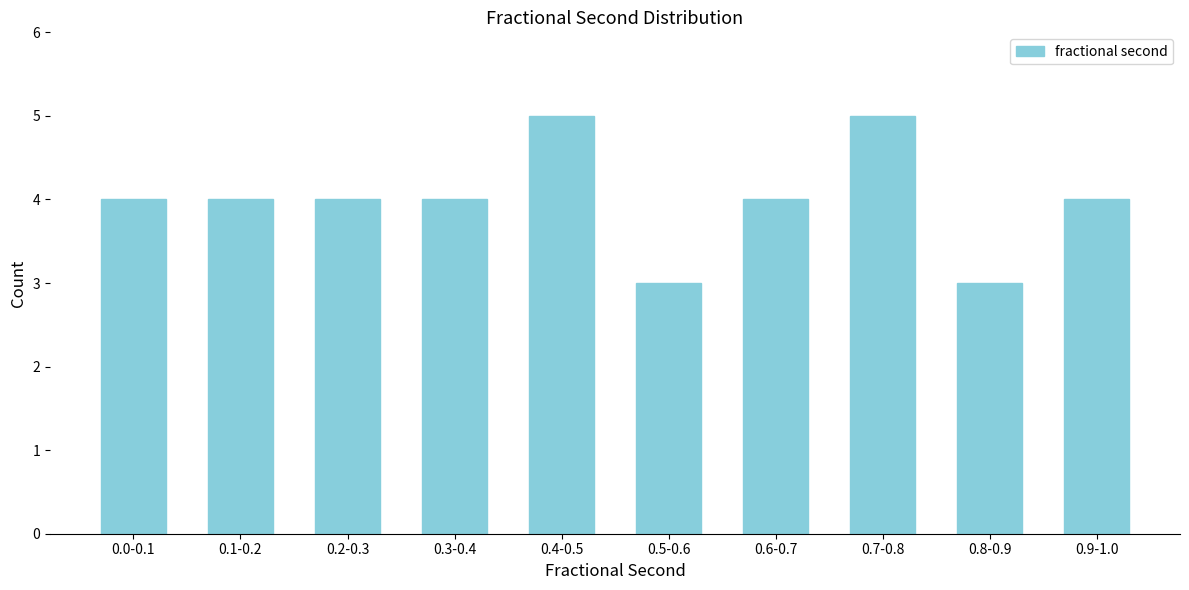

Reading left to right, extract all data points from this chart.

4	4	4	4	5	3	4	5	3	4